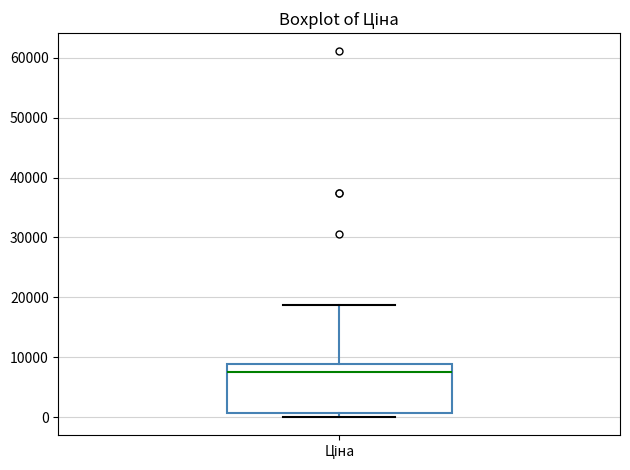

Read this box plot against the y-axis: the position of the median line, the range covered by the box, and the ends of both whiskers. The values are not printed on the chart, so give them approximately, as read against the axis.

median 8000, box 1000 to 9000, whiskers 0 to 19000